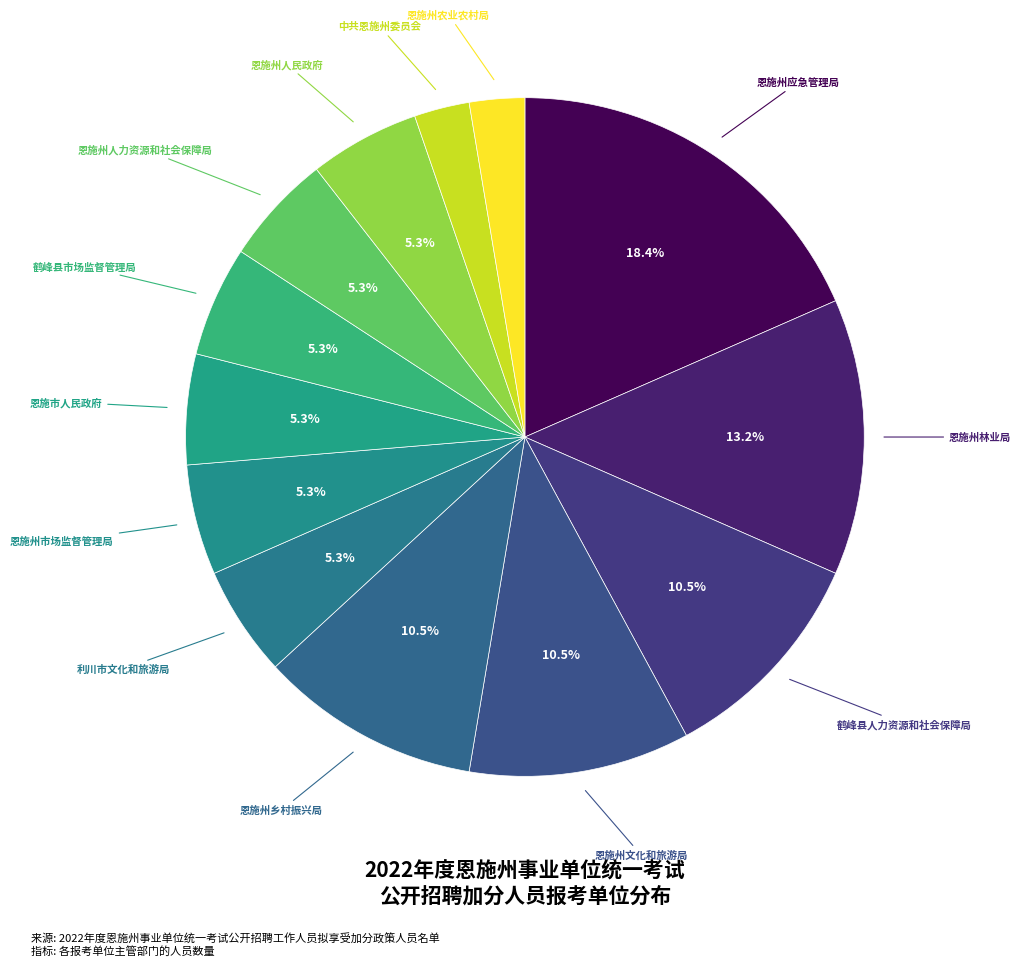

How many segments does this pie chart have?

13